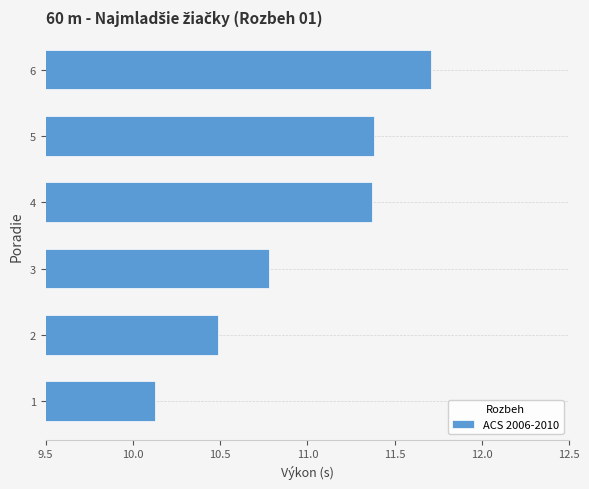

Does the chart contain any negative values?

No